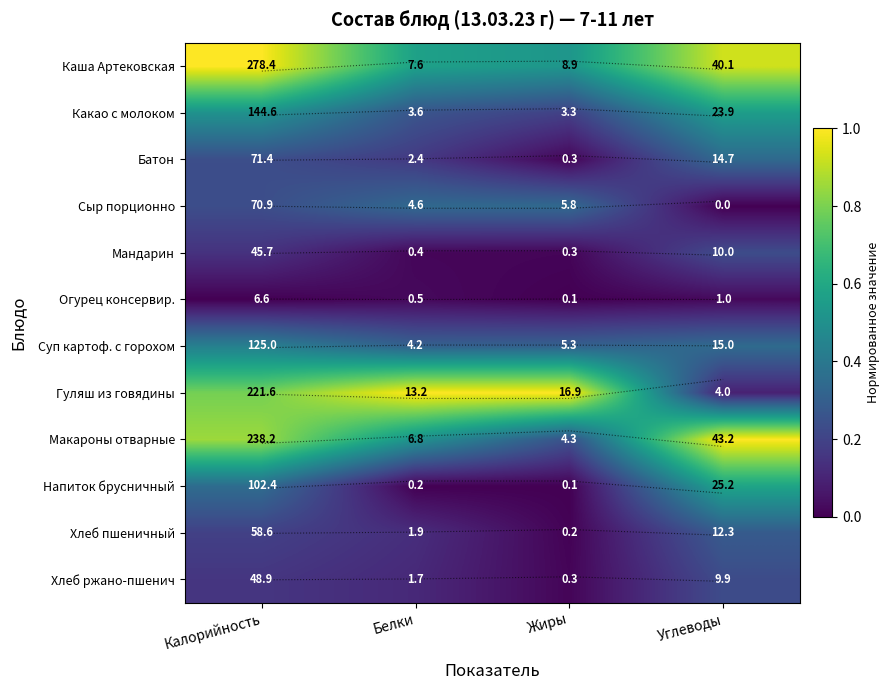

Is the value of Хлеб пшеничный at Углеводы greater than the value of Батон at Белки?

Yes